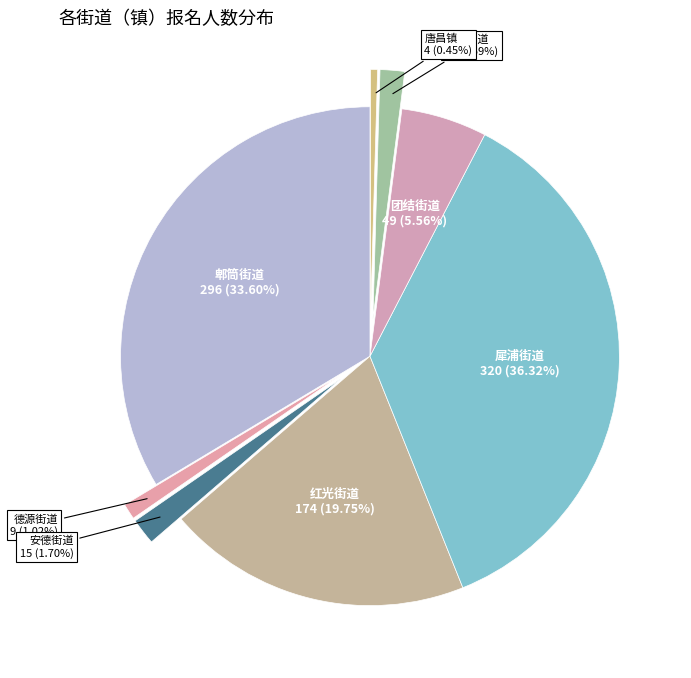

What is the total percentage of 团结街道 and 安靖街道?

7.2%